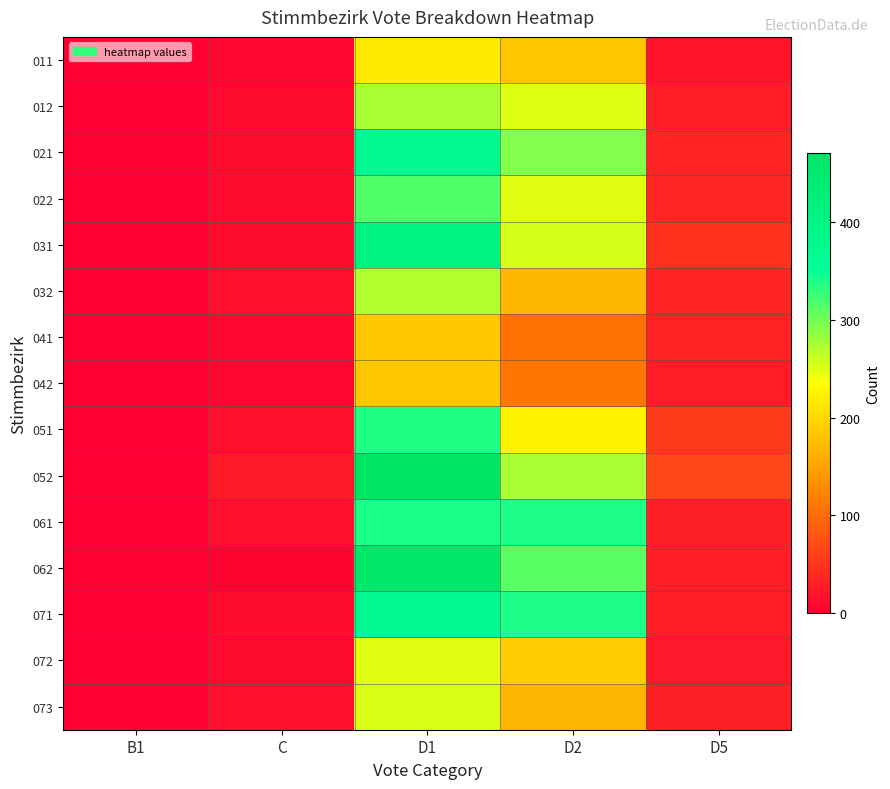

Reading left to right, list all the values displayed in this chart.

011: B1=0	C=6	D1=216	D2=182	D5=20
012: B1=0	C=10	D1=274	D2=251	D5=28
021: B1=0	C=12	D1=374	D2=293	D5=34
022: B1=0	C=10	D1=315	D2=249	D5=35
031: B1=0	C=12	D1=406	D2=254	D5=47
032: B1=0	C=14	D1=270	D2=170	D5=34
041: B1=0	C=8	D1=184	D2=106	D5=32
042: B1=0	C=7	D1=184	D2=109	D5=26
051: B1=0	C=13	D1=337	D2=223	D5=55
052: B1=0	C=24	D1=470	D2=275	D5=67
061: B1=0	C=14	D1=340	D2=339	D5=31
062: B1=0	C=4	D1=458	D2=311	D5=28
071: B1=0	C=12	D1=373	D2=339	D5=28
072: B1=0	C=10	D1=249	D2=188	D5=23
073: B1=0	C=13	D1=252	D2=168	D5=31